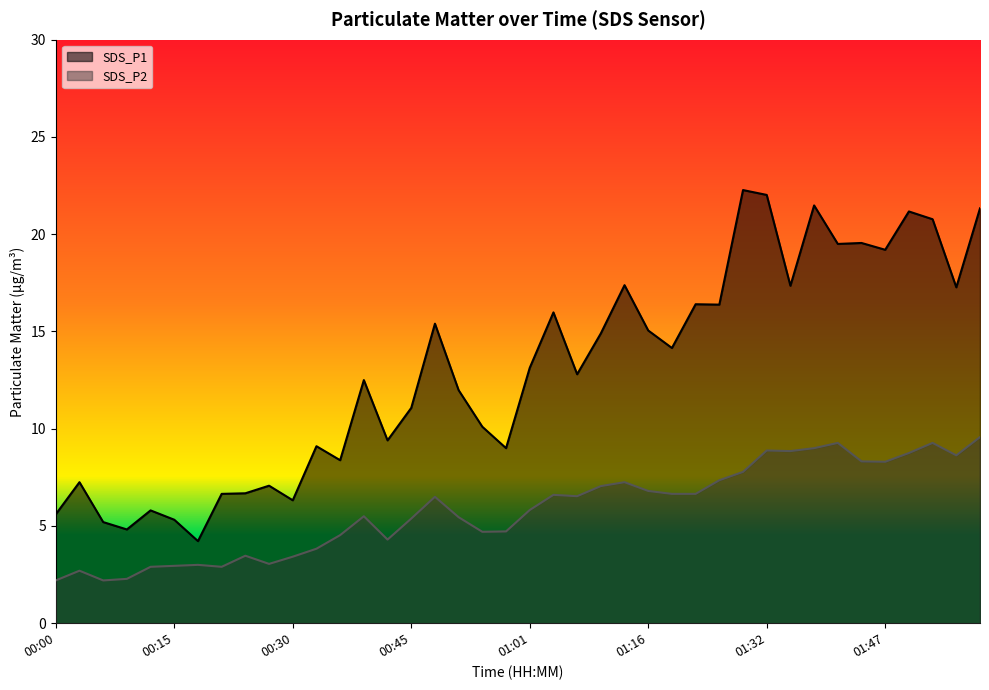

The value of SDS_P2 at 00:30 is 5.2. True or false?

False